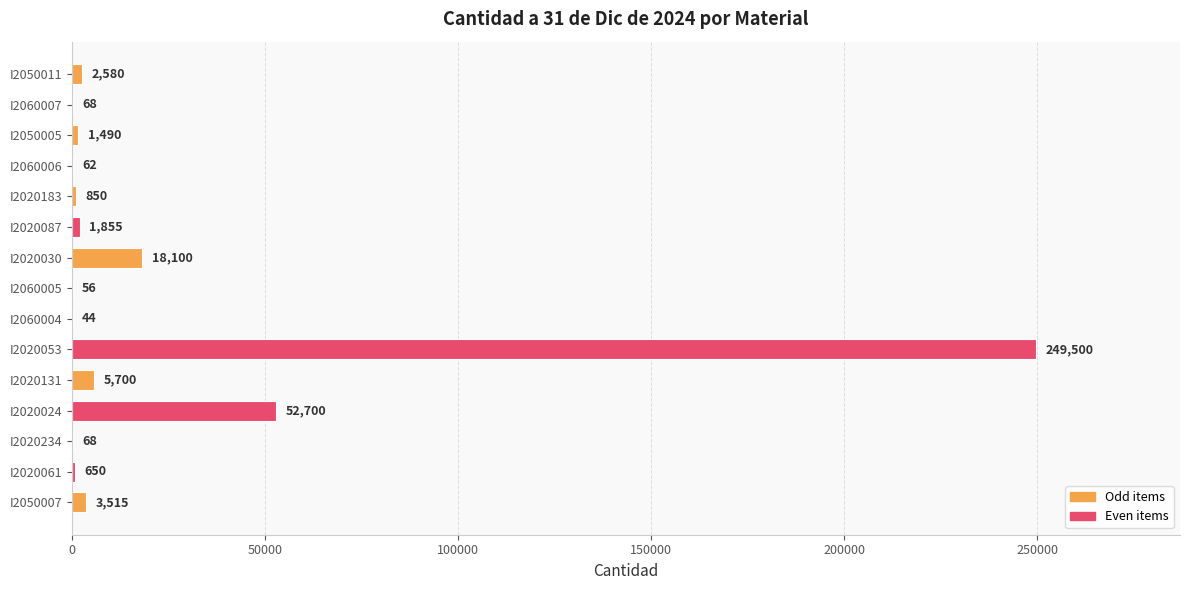

What is the sum of the values at I2050011 and I2050005?

4070